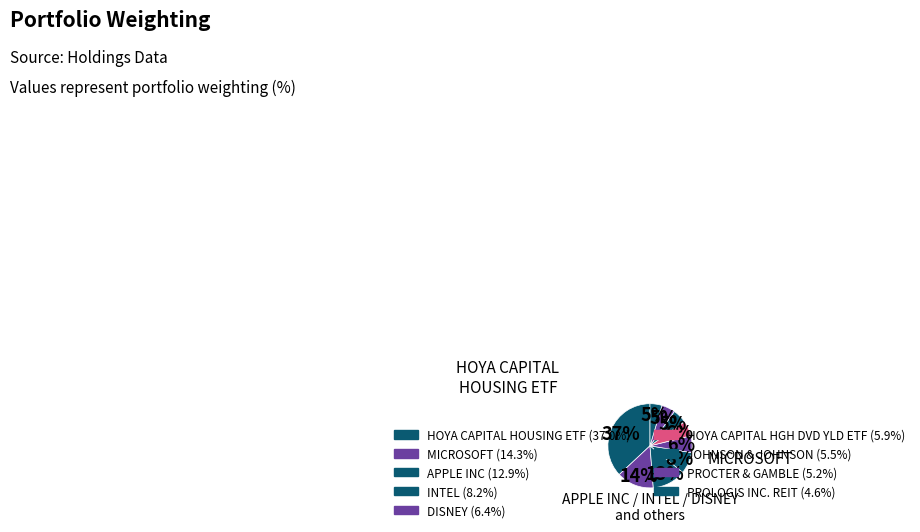

Between PROLOGIS INC. REIT and MICROSOFT, which is larger?

MICROSOFT